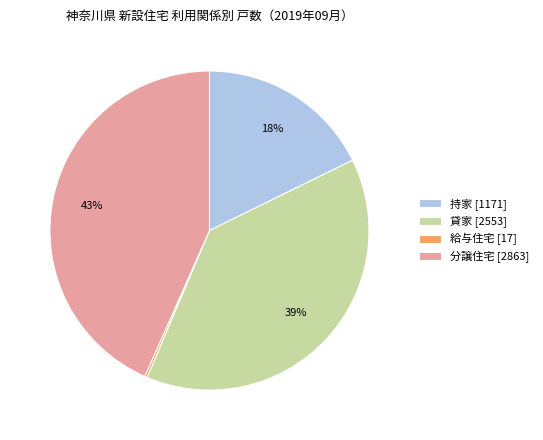

Is it true that 分譲住宅 is 54% of the pie?

False